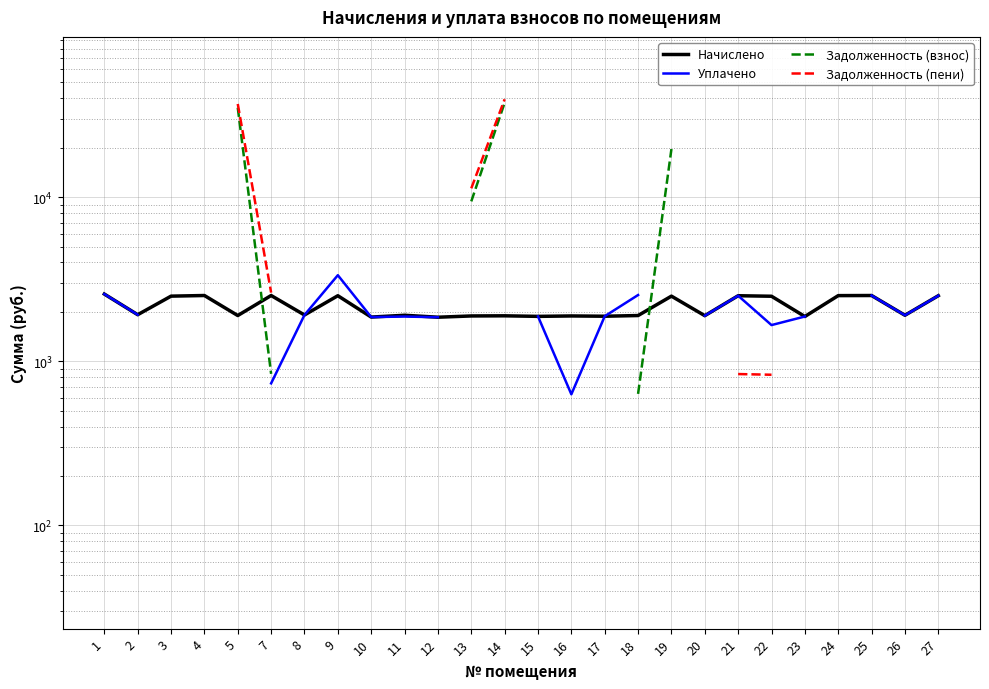

What is the difference between the highest and lowest values at 7?

1885.4